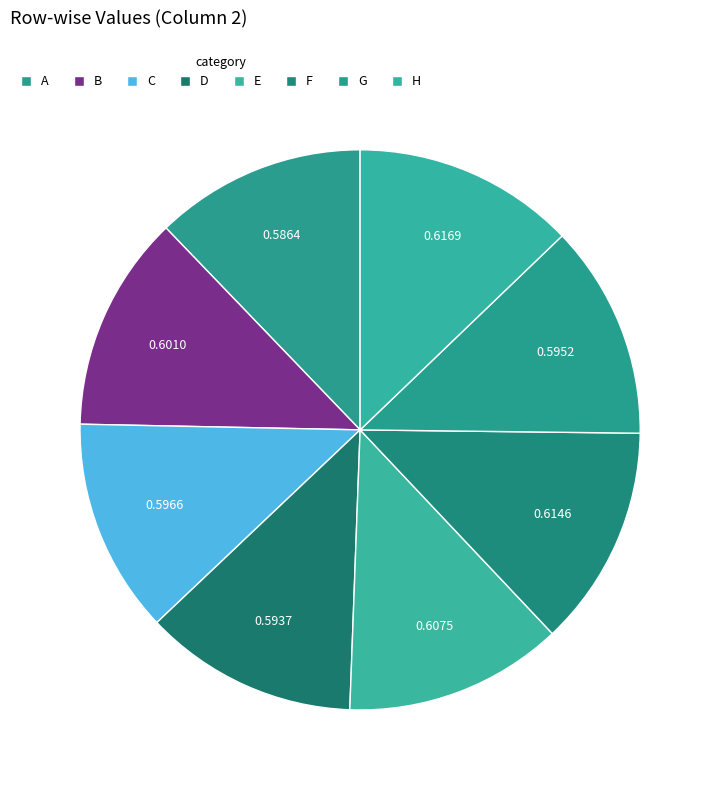

How many segments does this pie chart have?

8